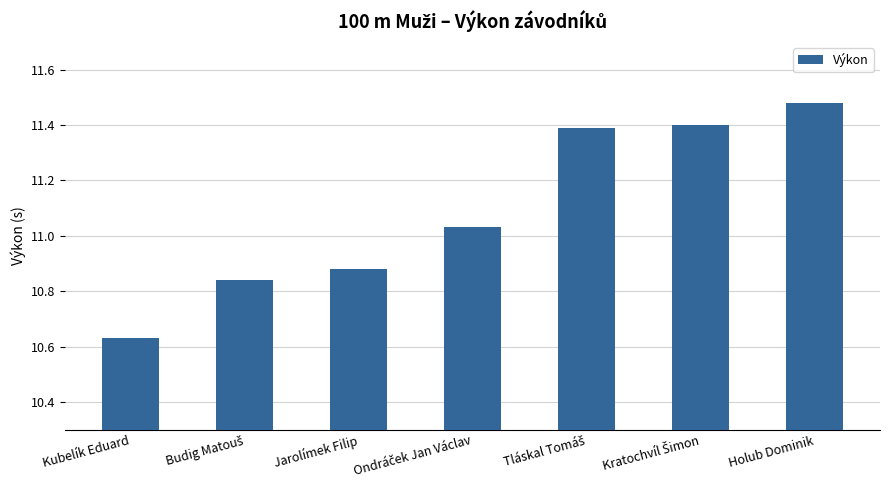

Between Jarolímek Filip and Holub Dominik, which is larger?

Holub Dominik